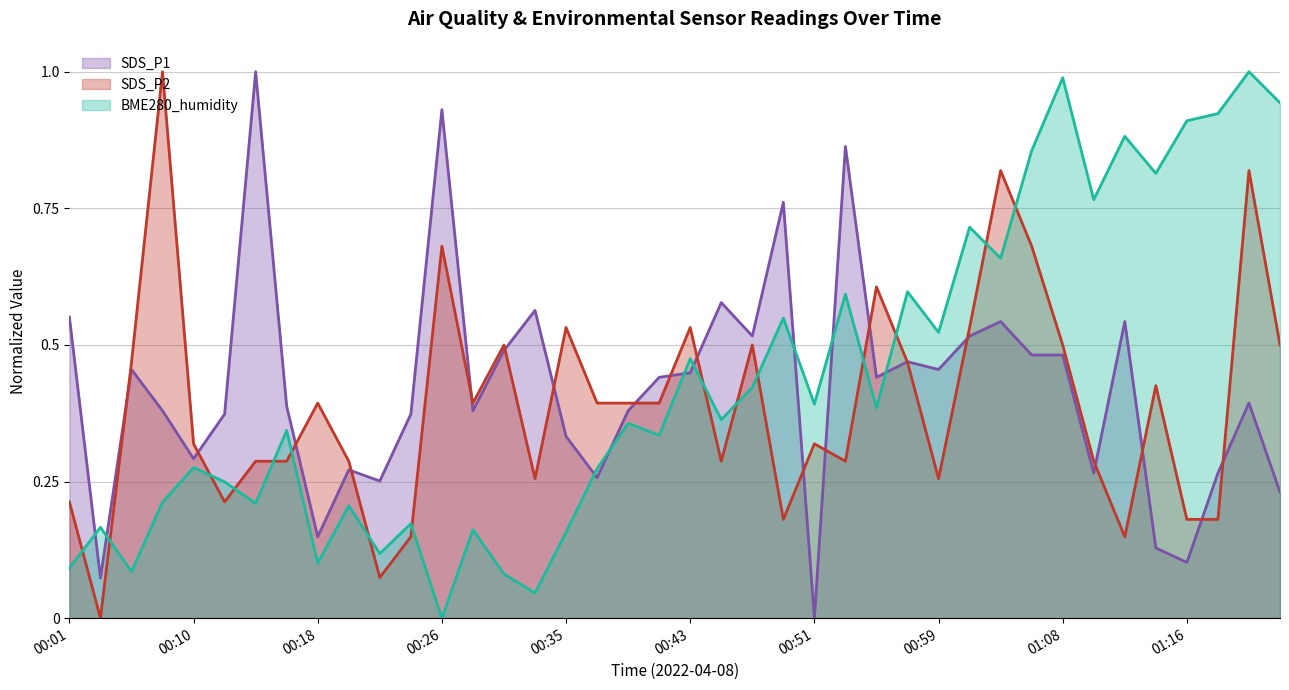

At how many categories does at least one series exceed 0?

40